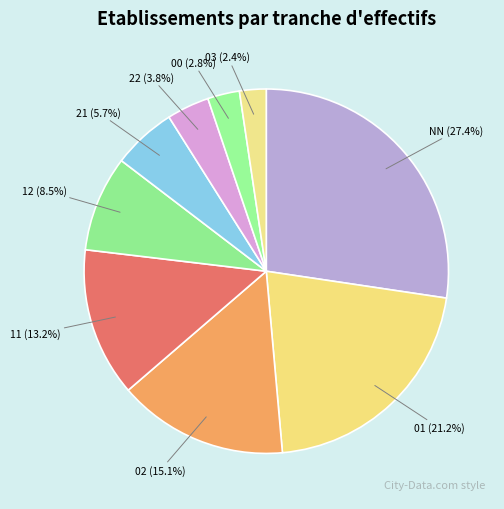

Which category has the biggest portion of the pie?

NN